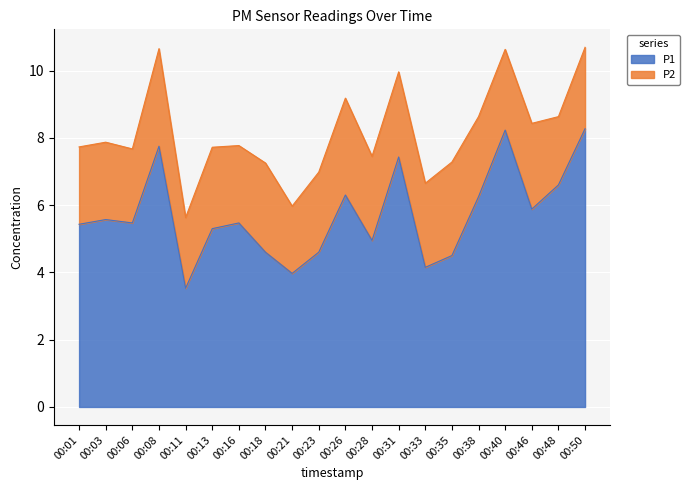

What is the change in value from 00:06 to 00:23?

-0.9